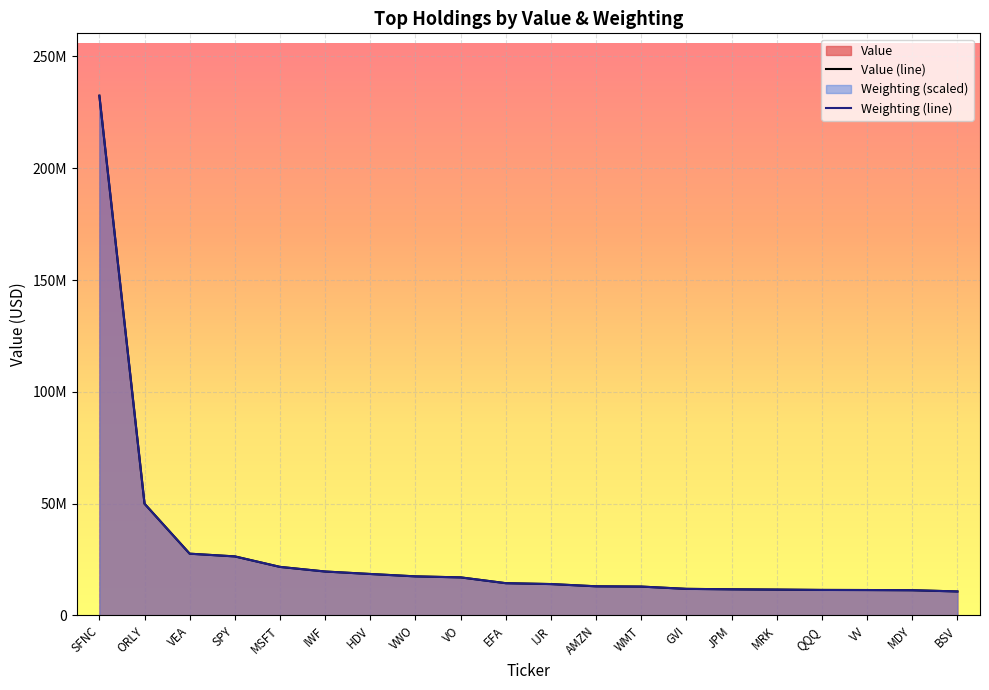

What is the average value of the Weighting series?

28268015.5